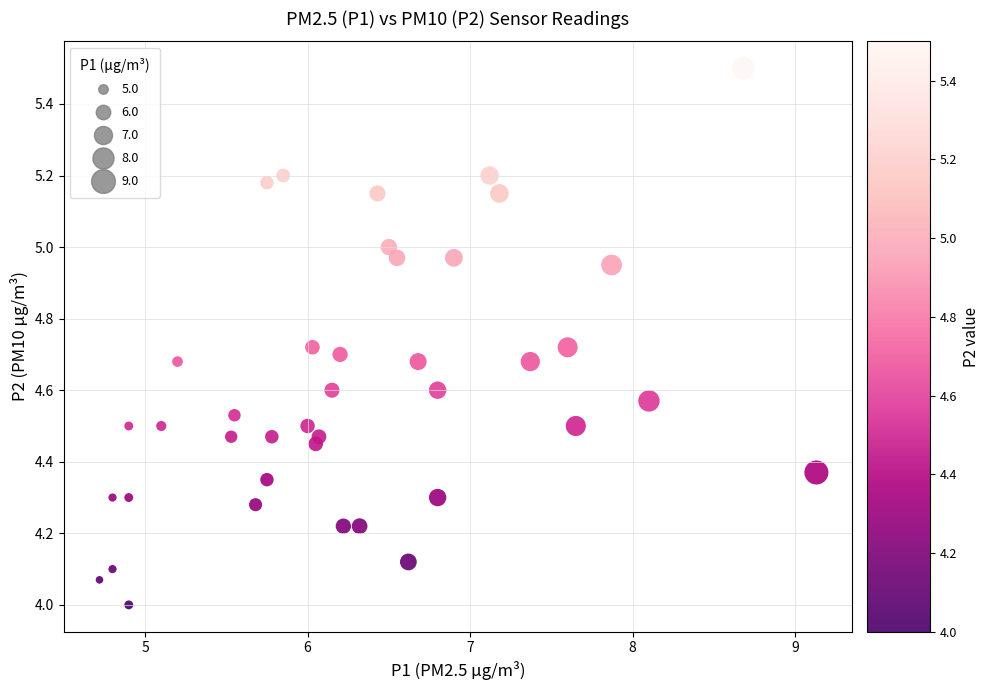

What is the range of Y values (max minus min)?

1.5